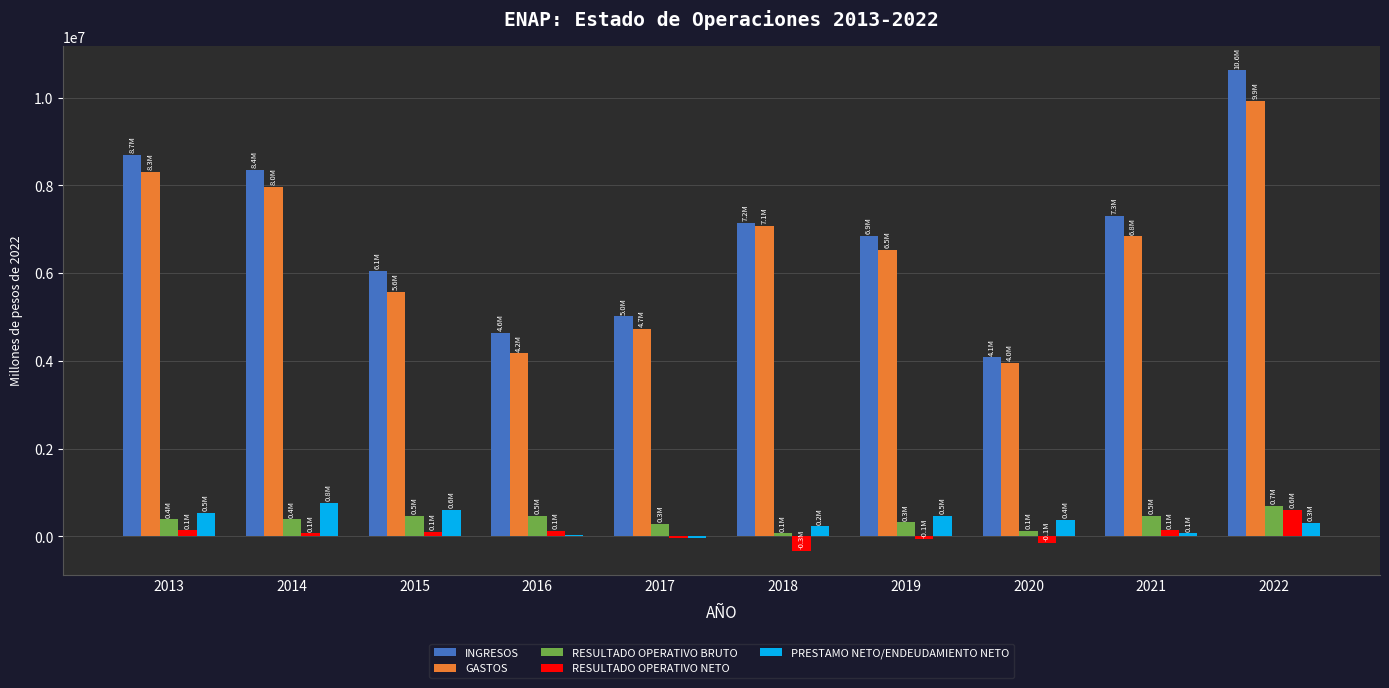

What is the total value across all series at 2019?

14111660.6